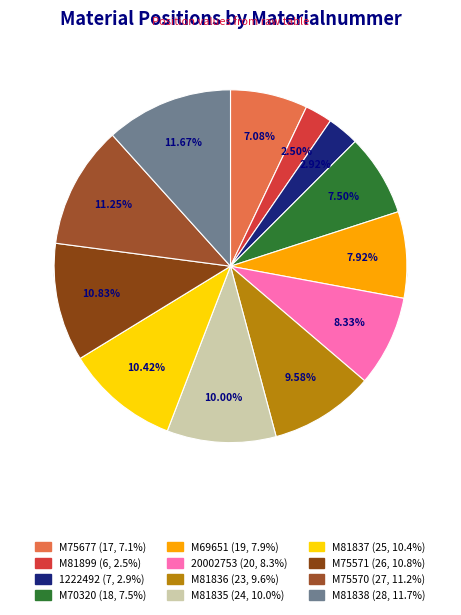

Which slice is the smallest?

M81899